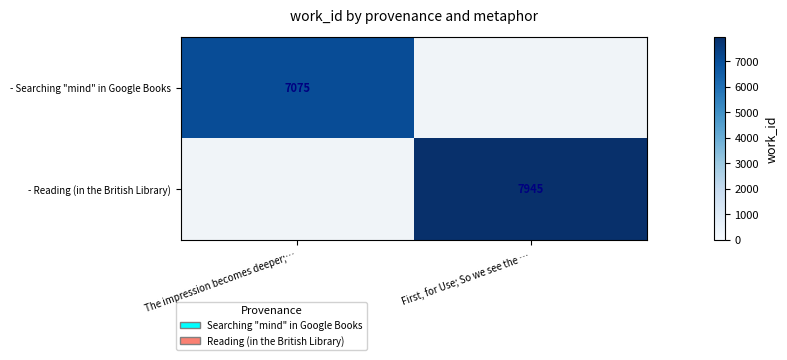

The value of - Reading (in the British Library) at First, for Use; So we see the … is 7945. True or false?

True